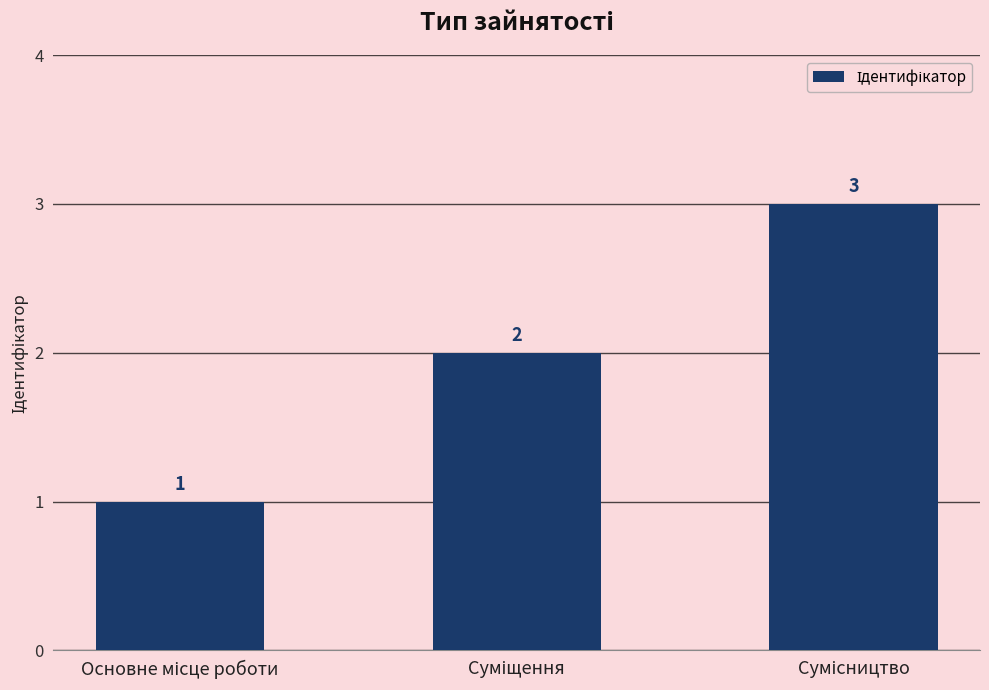

How many distinct data groups are displayed?

1